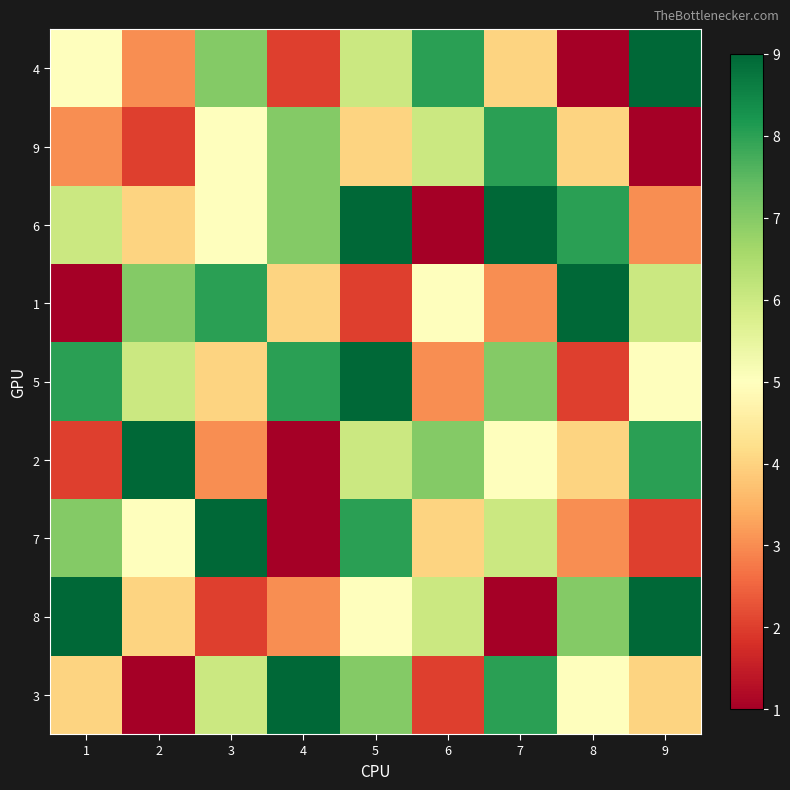

Count the number of categories in the chart.

9